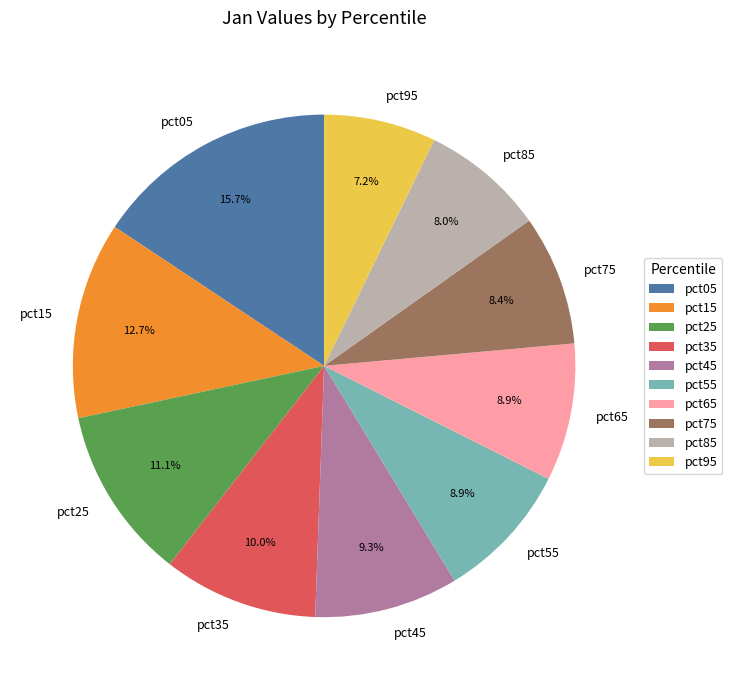

To the nearest percent, what portion does pct15 represent?

13%